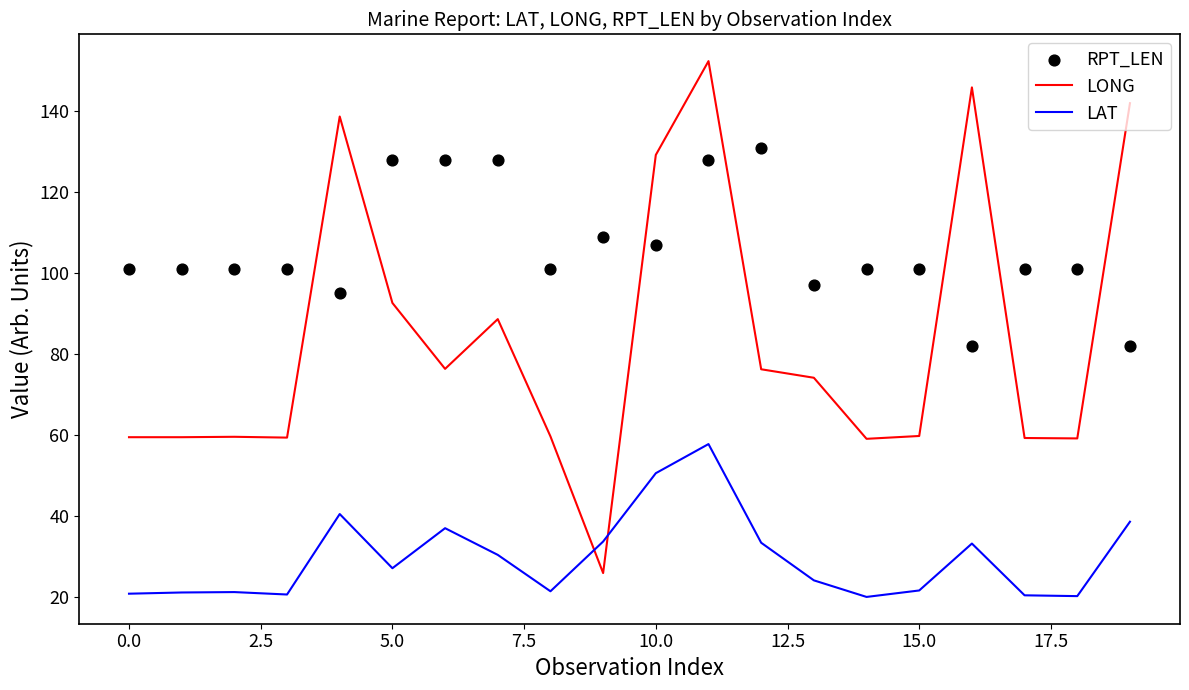

Which series contains the highest Y value?

LONG